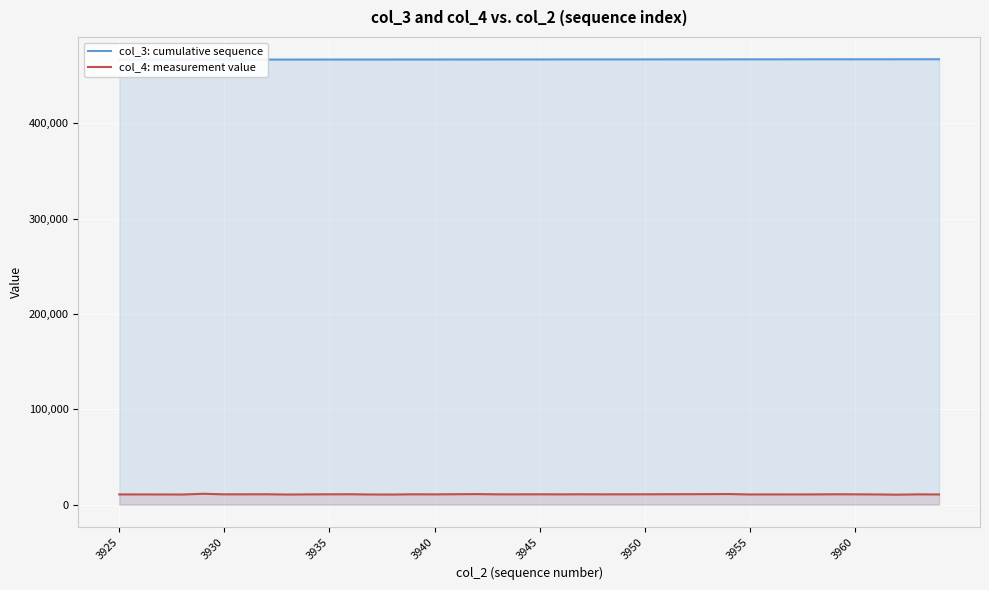

At how many categories does at least one series exceed 139641?

40